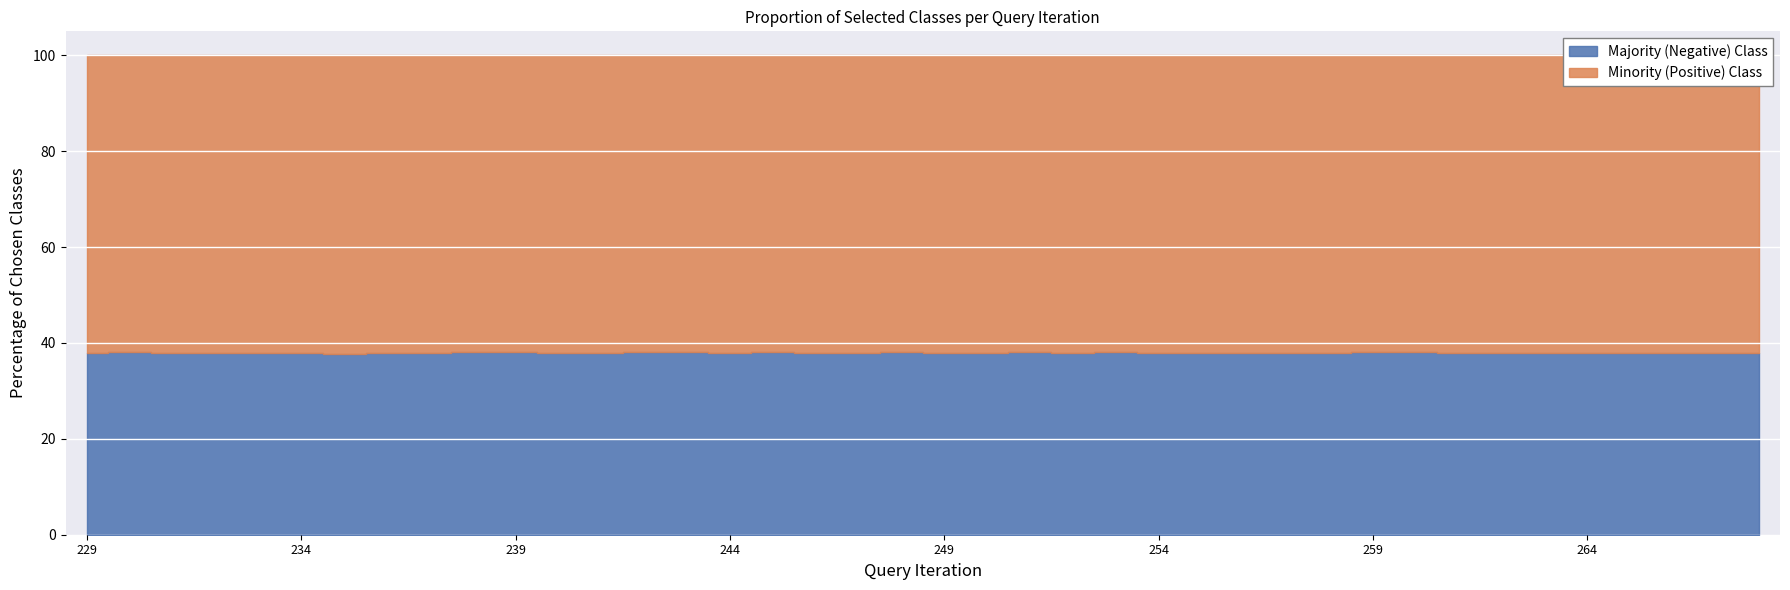

Count the number of data series in this chart.

2